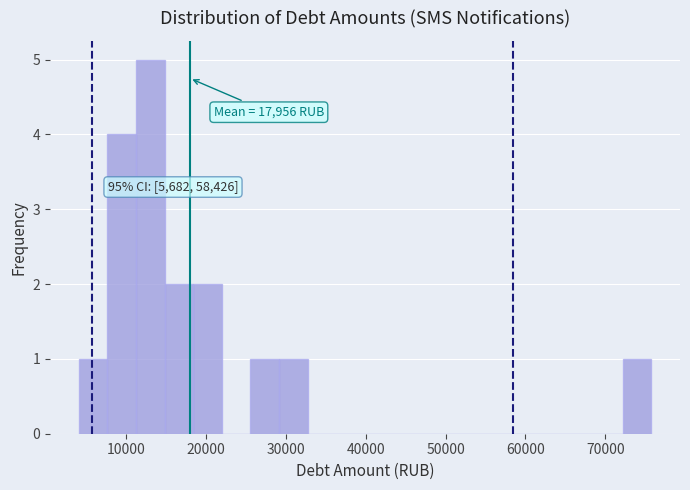

Around what value on the x-axis is the tallest bar? Give the approximate position of its centre, as read against the axis.

13000